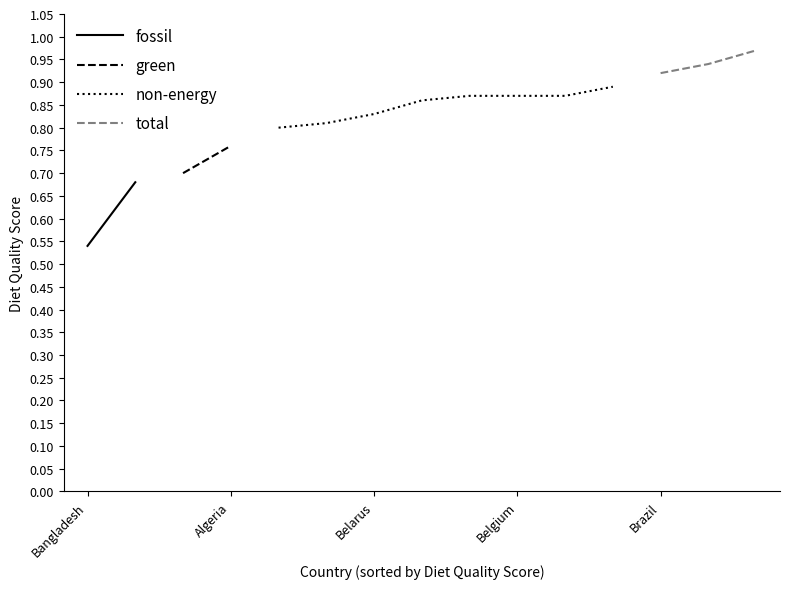

True or false: fossil and total cross at least once.

False